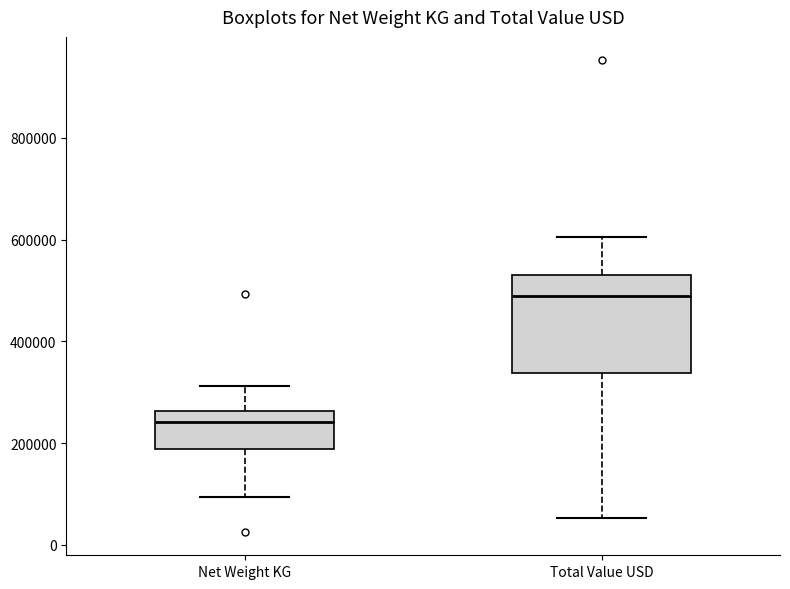

Where does the upper whisker of the box for Total Value USD end on the y-axis? The values are not printed on the chart, so give them approximately, as read against the axis.

600000